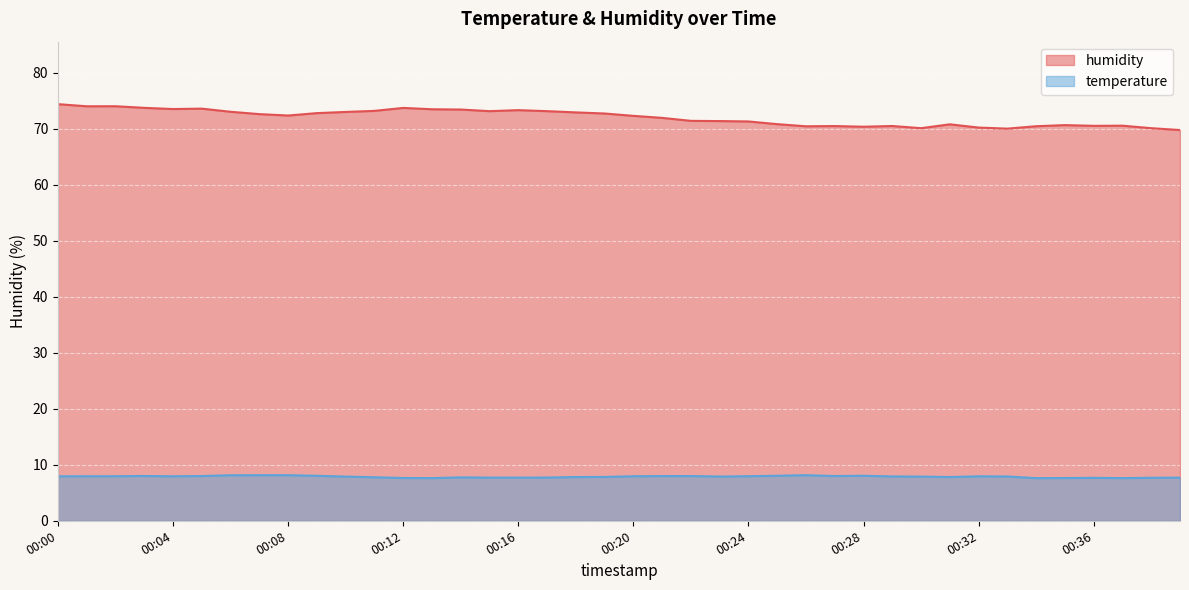

At which category does the chart reach its minimum across all series?

00:34